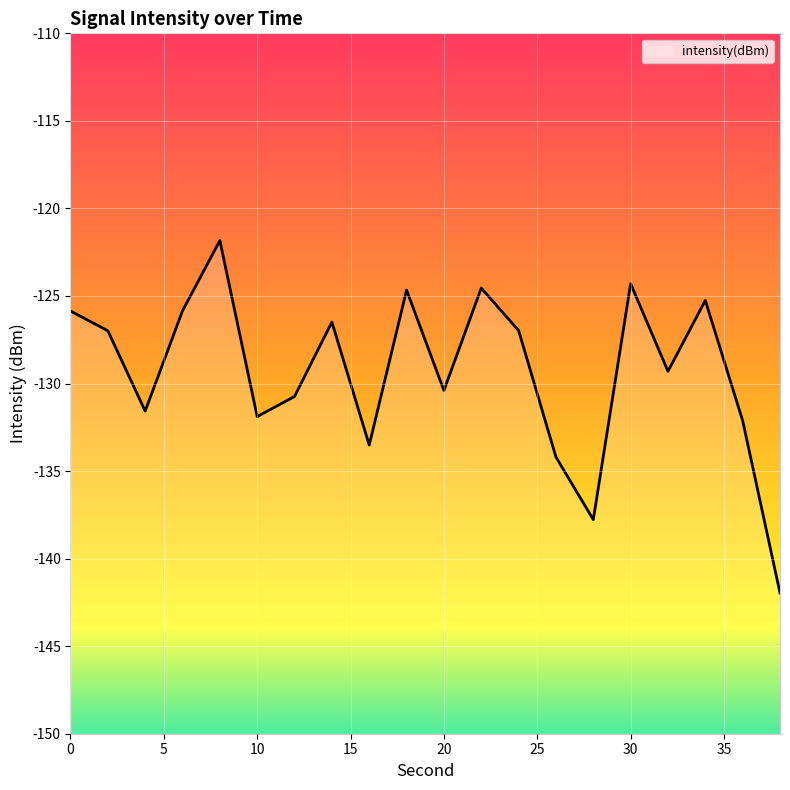

What is the sum of the values at 18 and 32?

-254.0